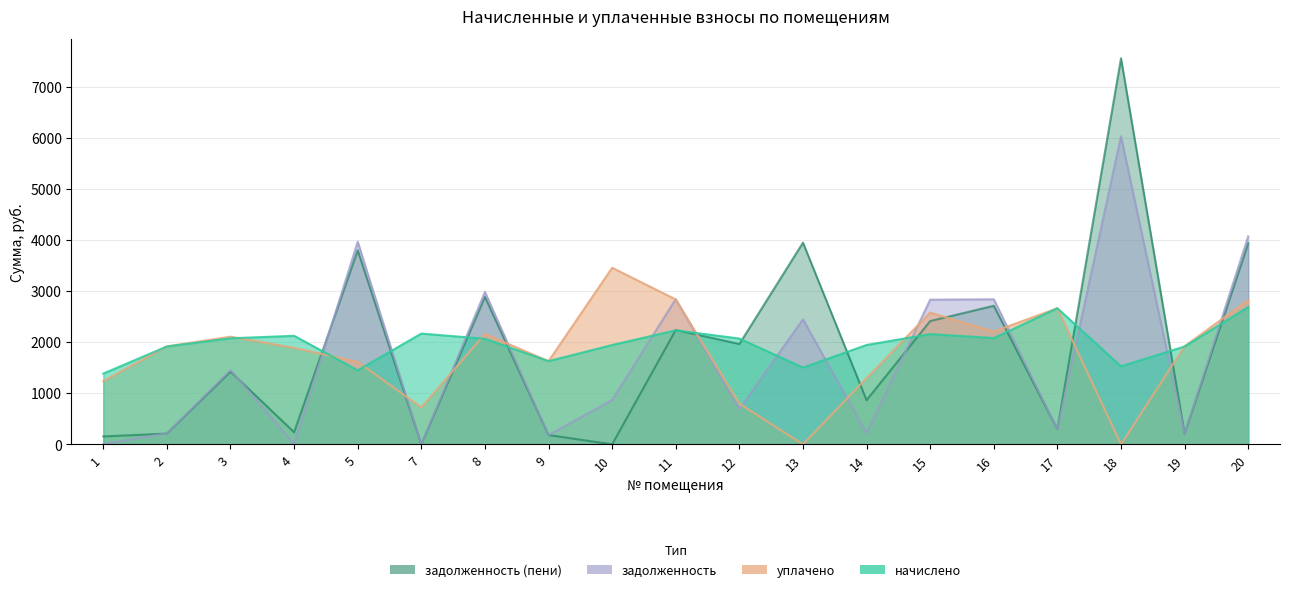

At 11, list the series in order from smallest to largest.

начислено, задолженность (пени), уплачено, задолженность